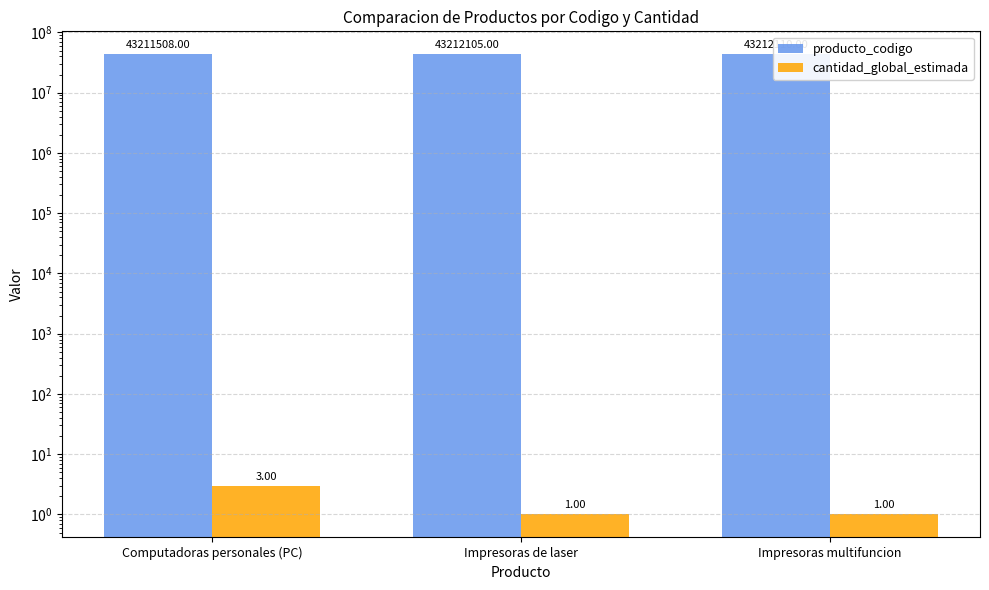

What is the minimum value for cantidad_global_estimada?

1